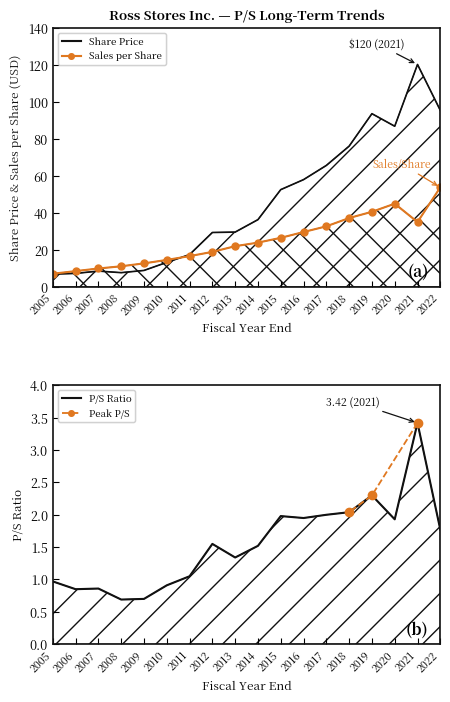

Which series has the widest spread of values?

Share Price